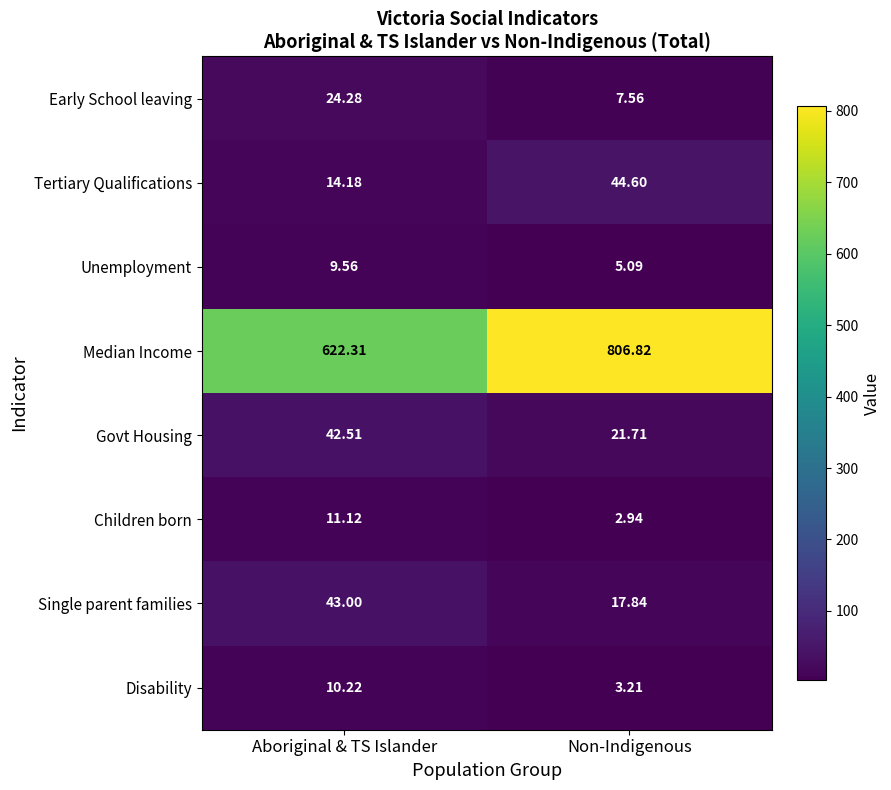

List the labels in order of Disability value, largest first.

Aboriginal & TS Islander, Non-Indigenous